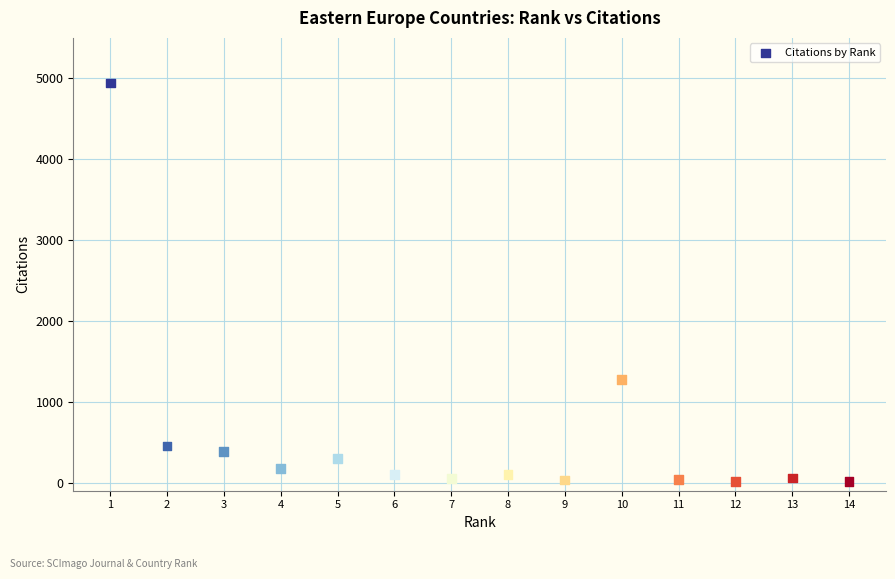

What is the range of X values (max minus min)?

13